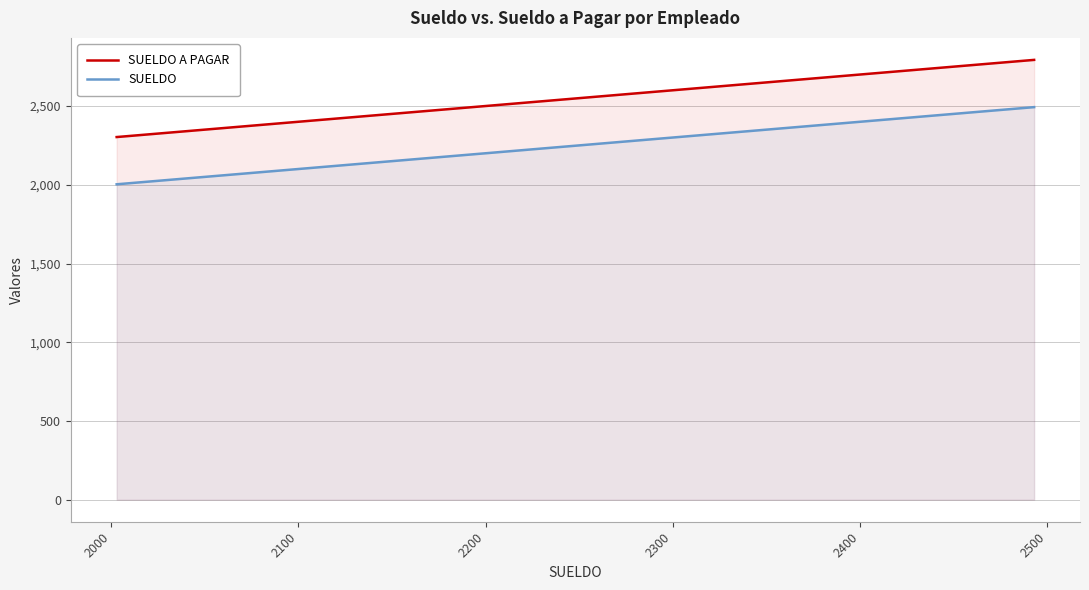

How many values in the SUELDO series are below 2316?

19